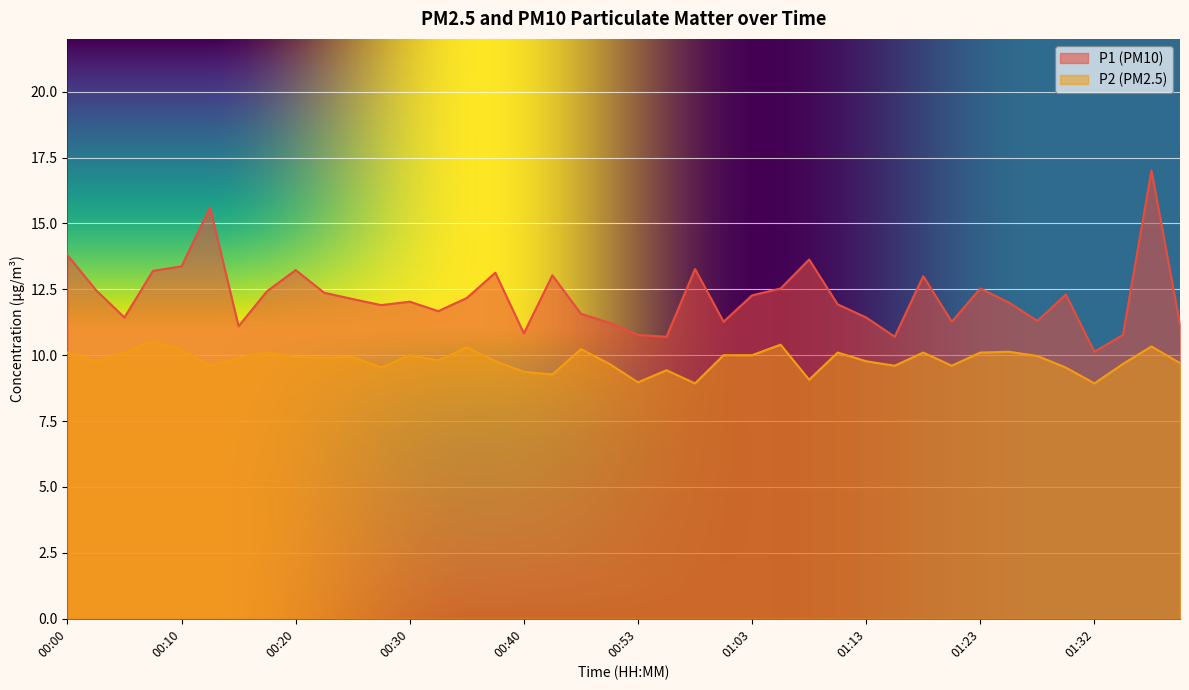

True or false: P1 has a value of 11.4 at 01:13.

True